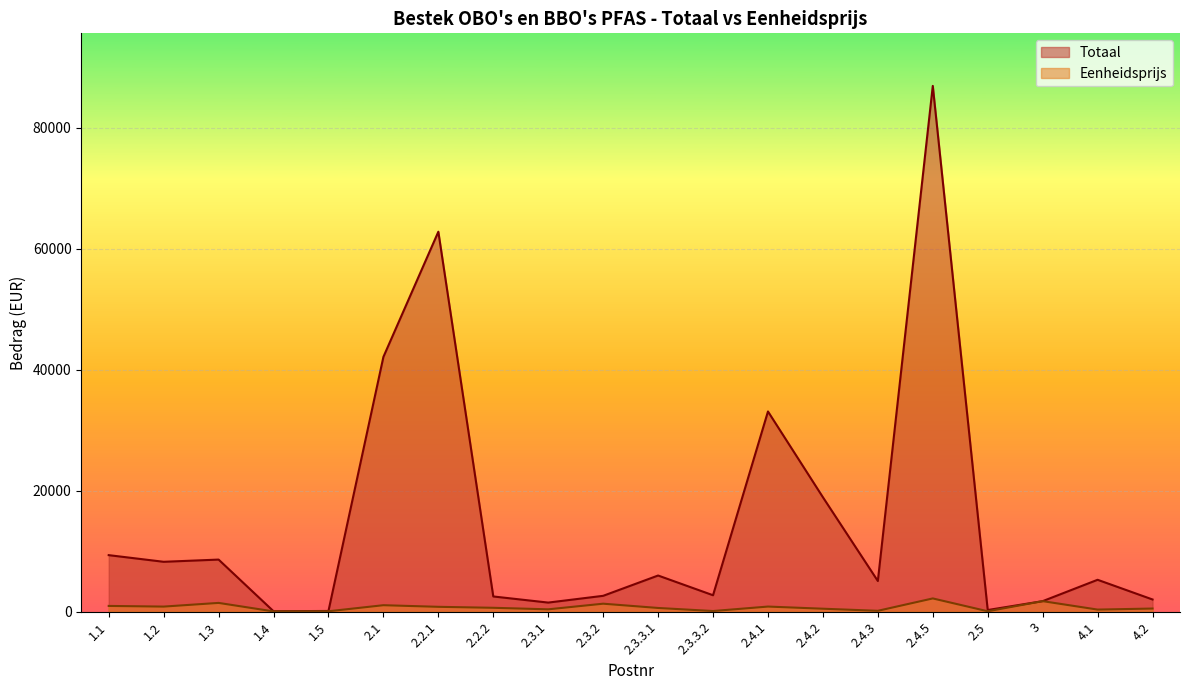

What is the value of the Totaal point at the 9th from the left?

1486.5